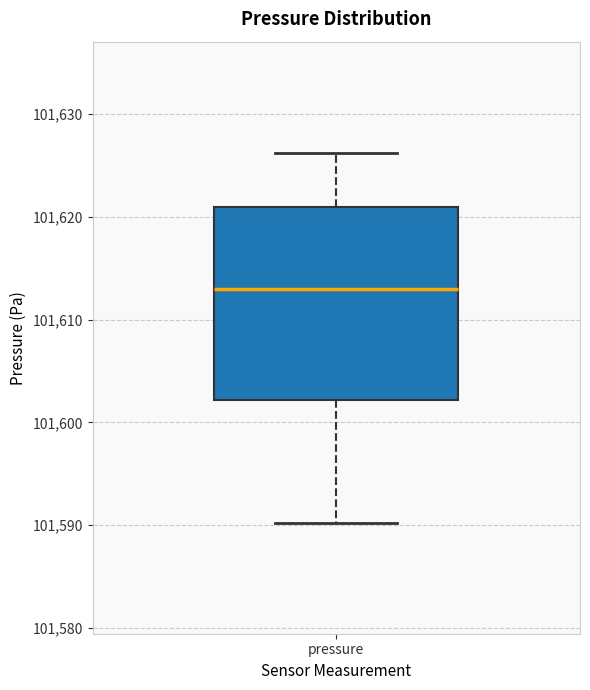

Transcribe this box plot: give where the median line is, the range the box spans, and where the two whiskers end, as read against the y-axis. The values are not printed on the chart, so give them approximately, as read against the axis.

median 101613, box 101602 to 101621, whiskers 101590 to 101626